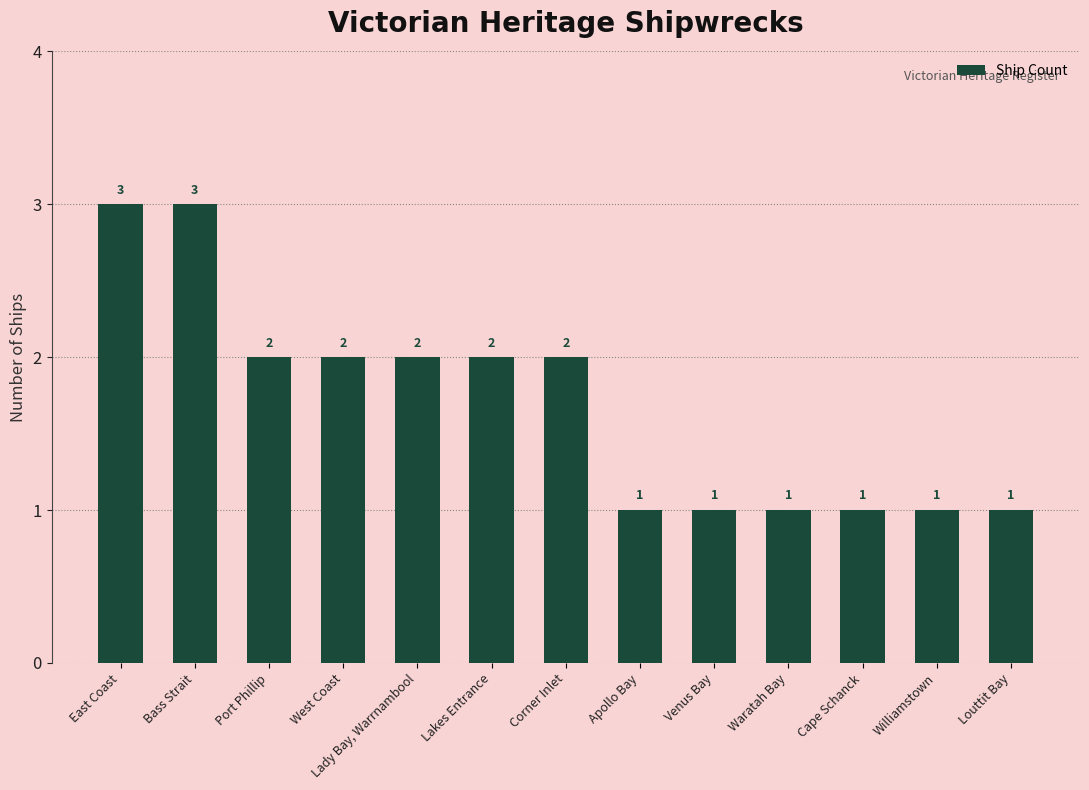

The value at Bass Strait is 3. True or false?

True